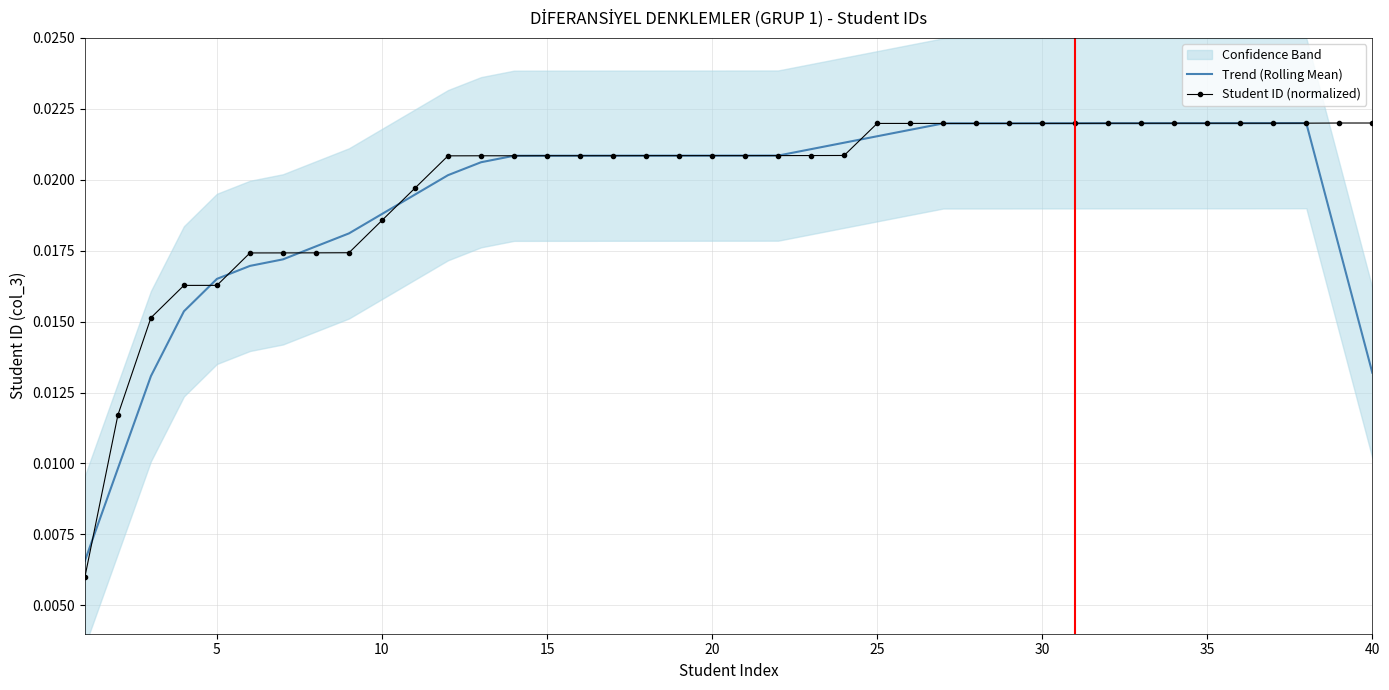

Which category has the highest value across all series?

40